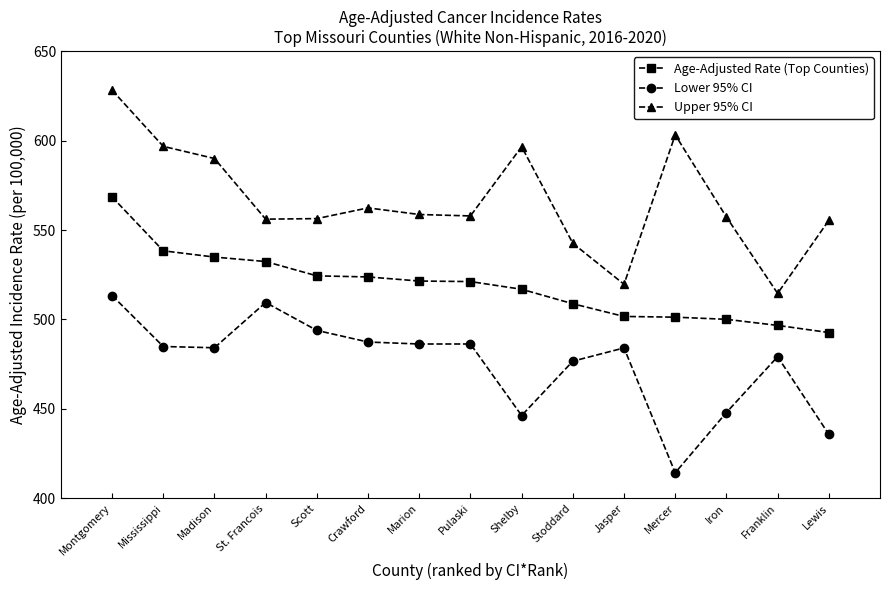

What is the label of the 8th point from the right?

Pulaski